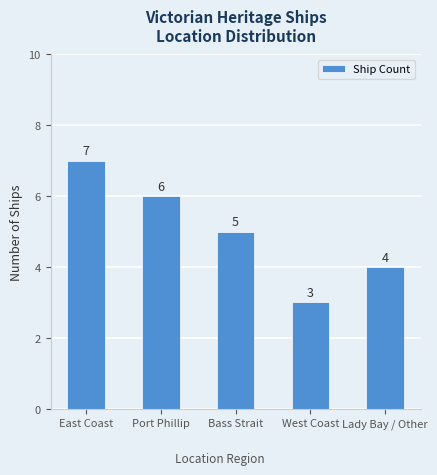

Which has a higher value, East Coast or West Coast?

East Coast